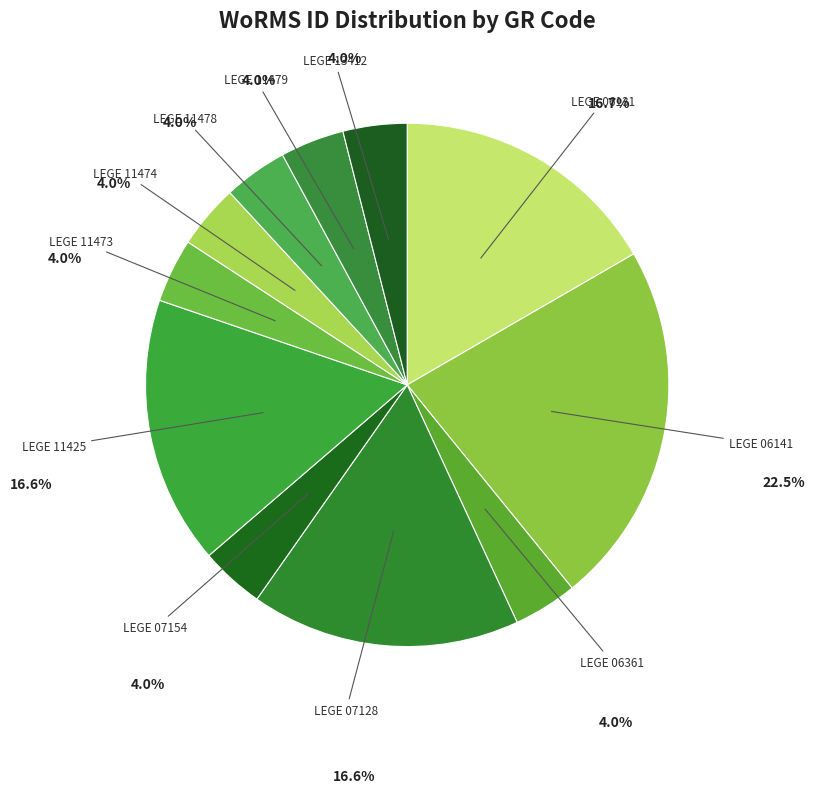

Count the number of slices in the pie.

11